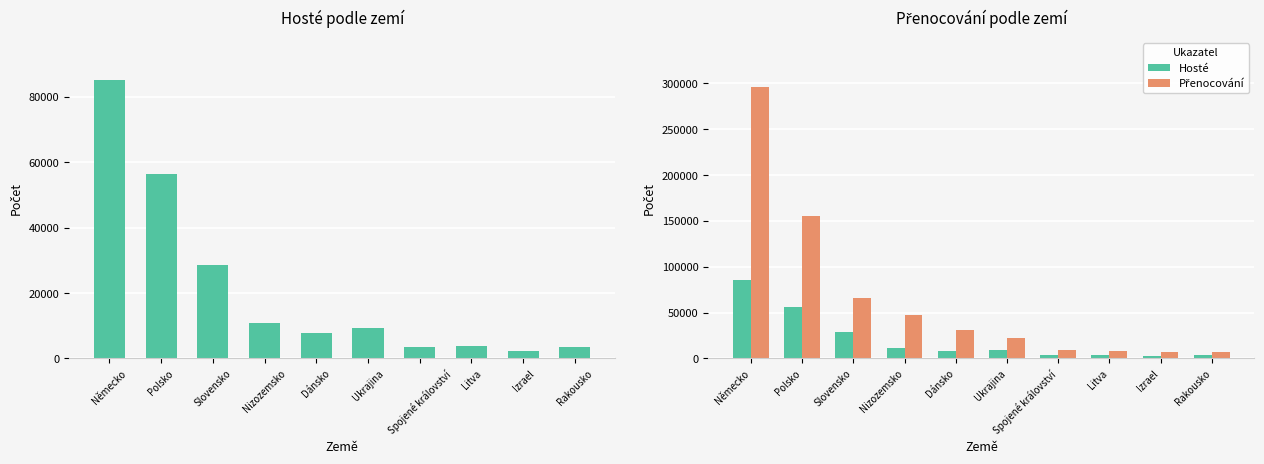

At Rakousko, list the series in order from largest to smallest.

Přenocování, Hosté